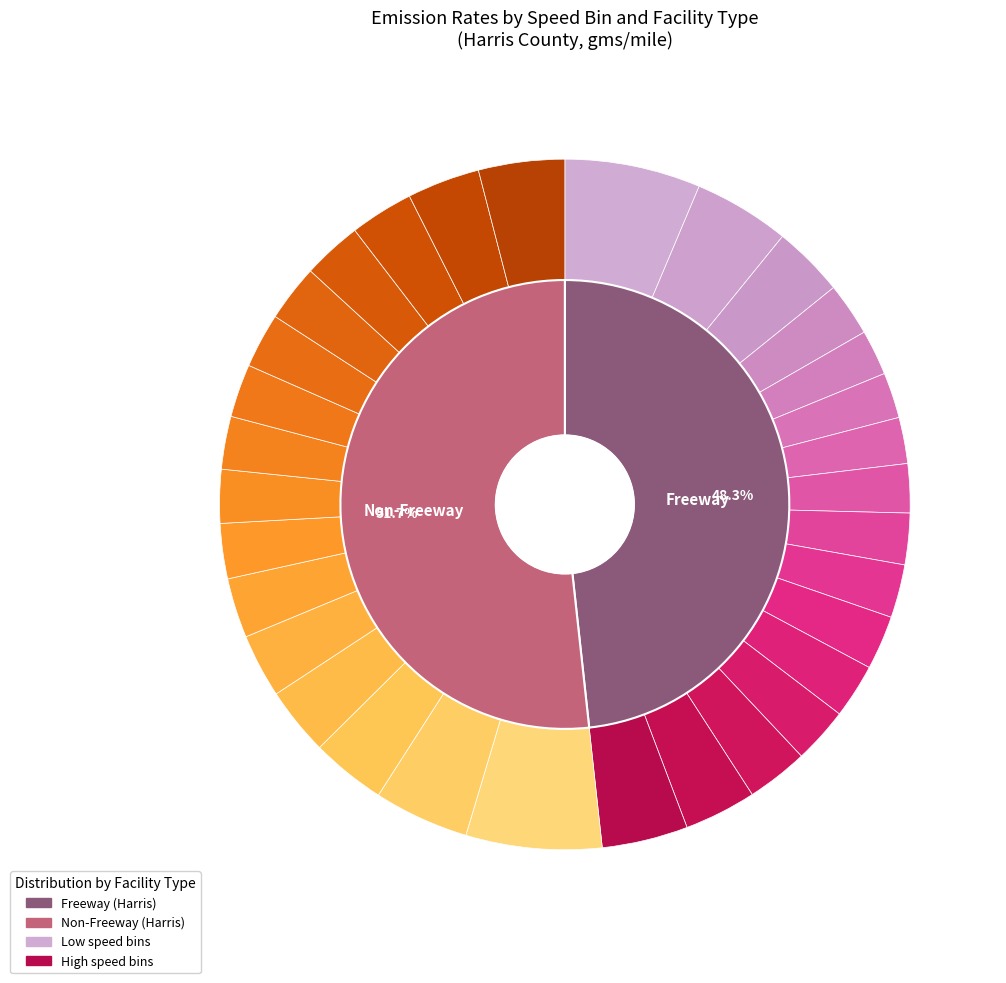

True or false: Speed 0 accounts for 7% of the total.

False